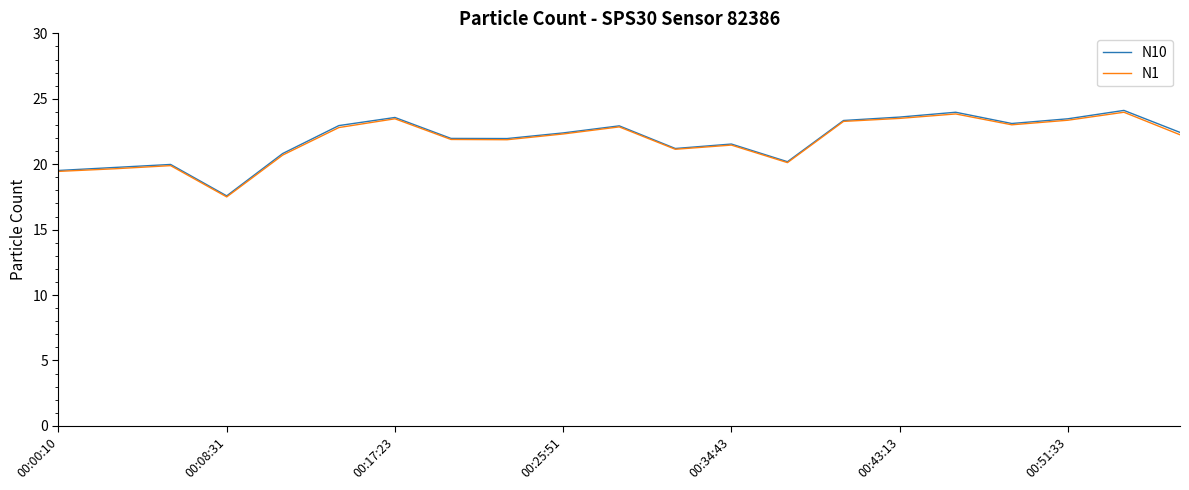

Which series has the largest range (max minus min)?

N10